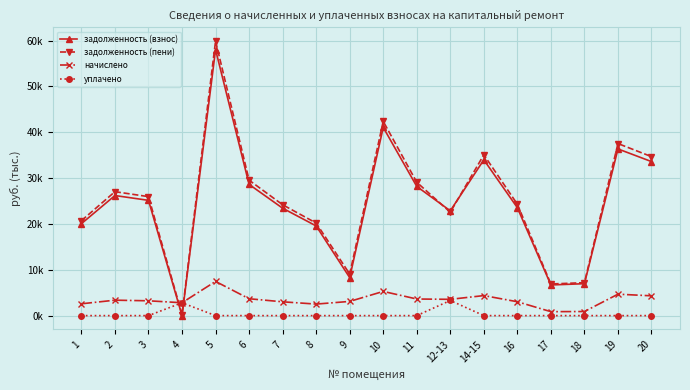

Which series changed the most between 12-13 and 18?

задолженность (взнос)